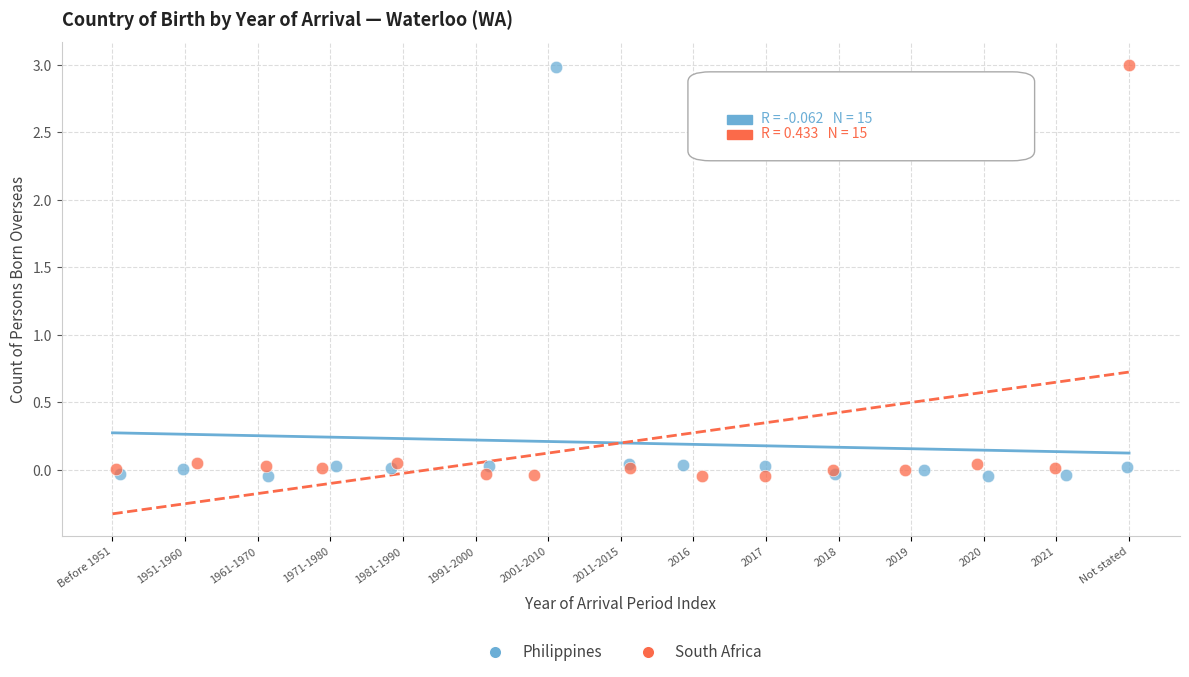

What are all the series names shown in the legend?

Philippines, South Africa